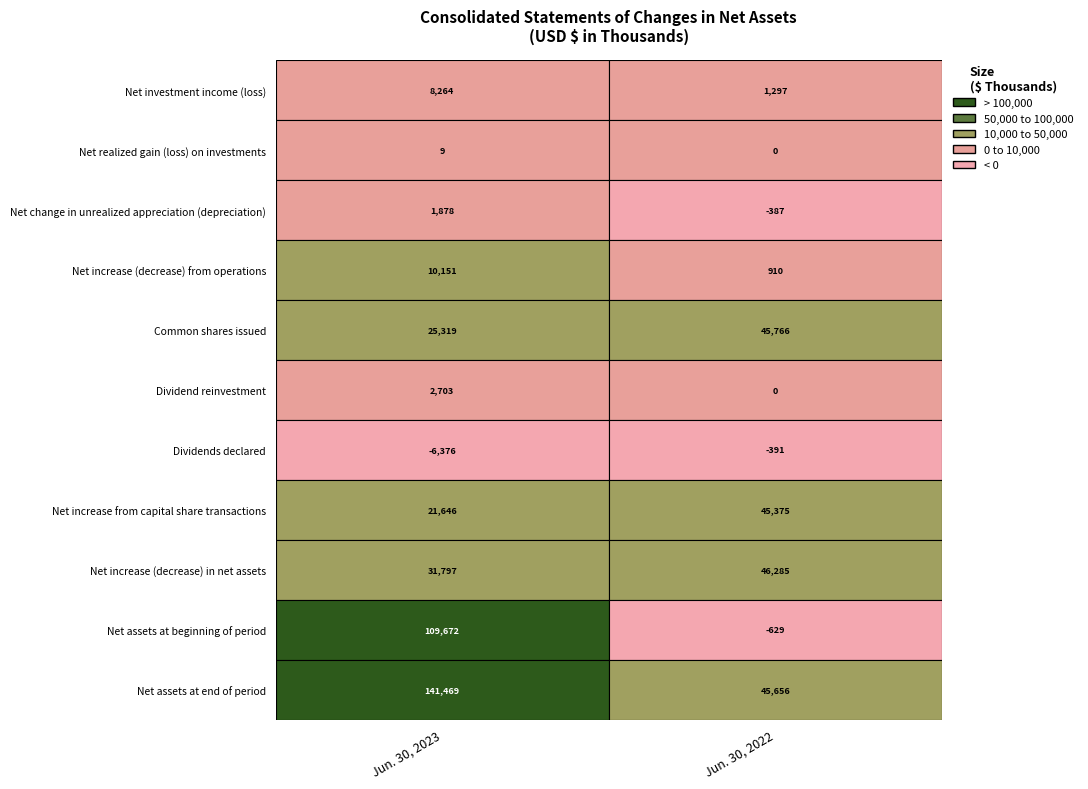

What is the difference between the maximum and minimum values in the Net realized gain (loss) on investments series?

9